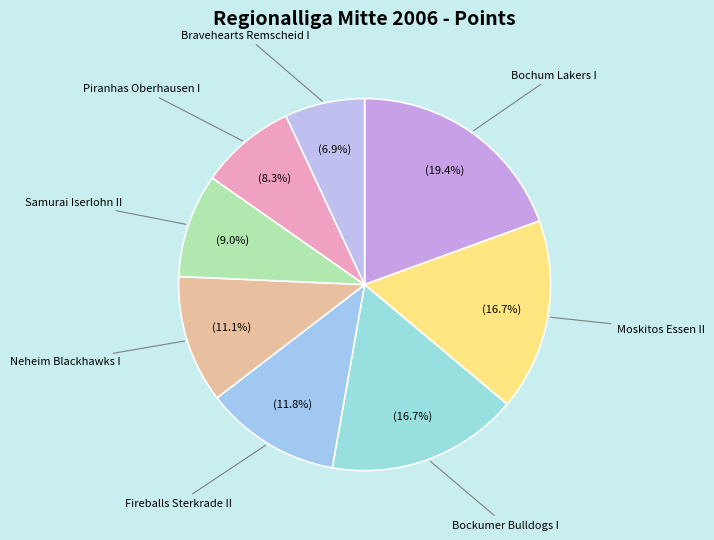

Which slice is the largest?

Bochum Lakers I